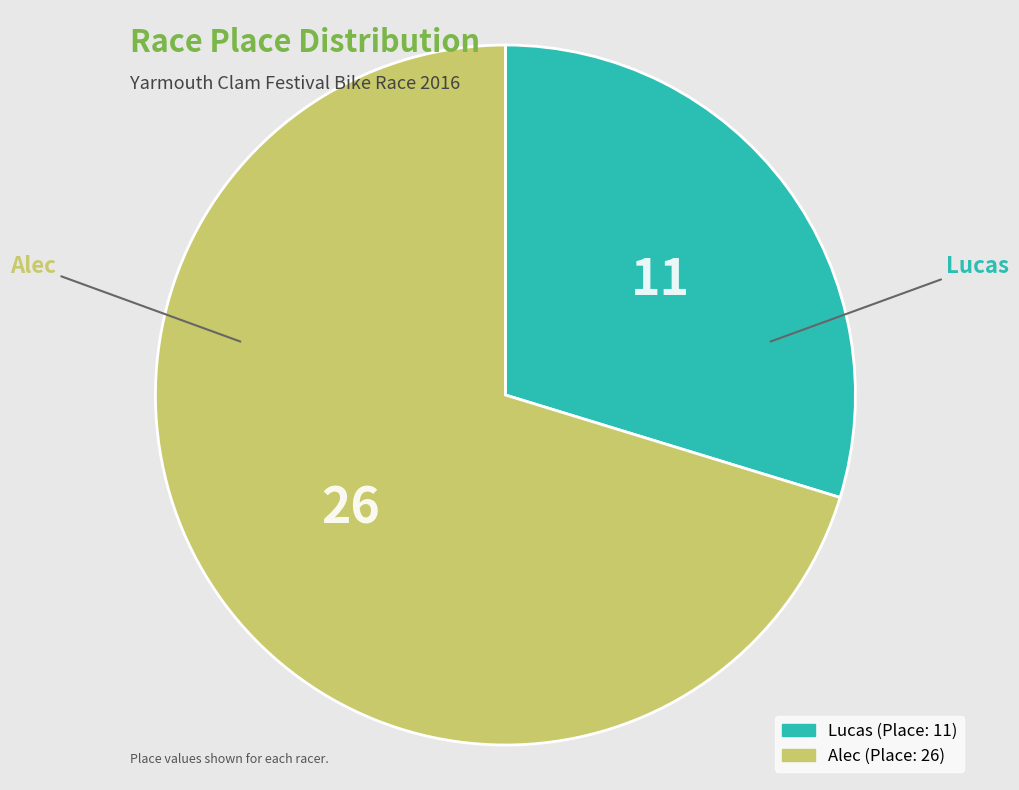

Which category accounts for the majority?

Alec